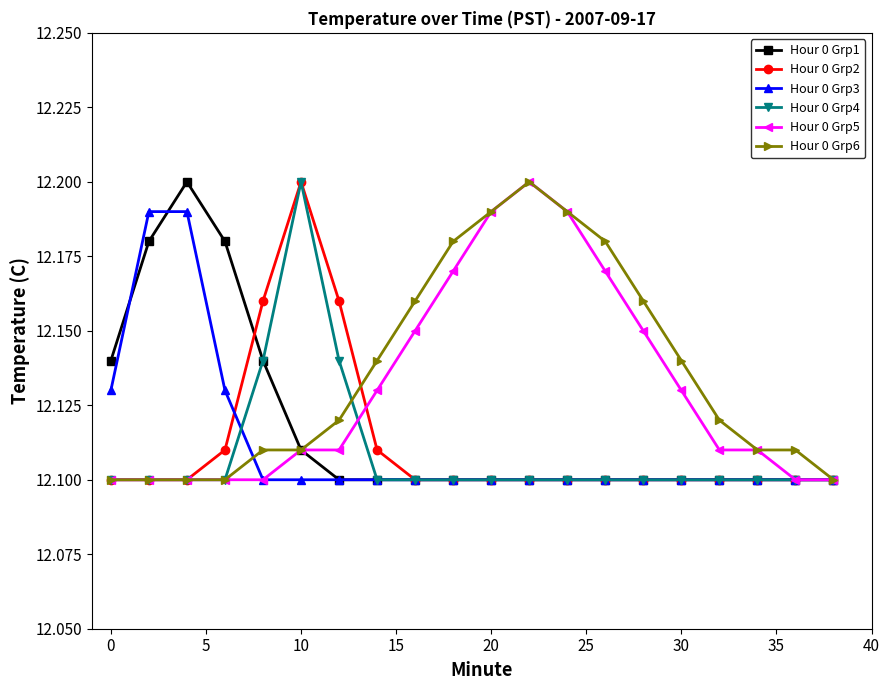

Count the Hour 0 Grp4 values in the range 12 to 13.

20